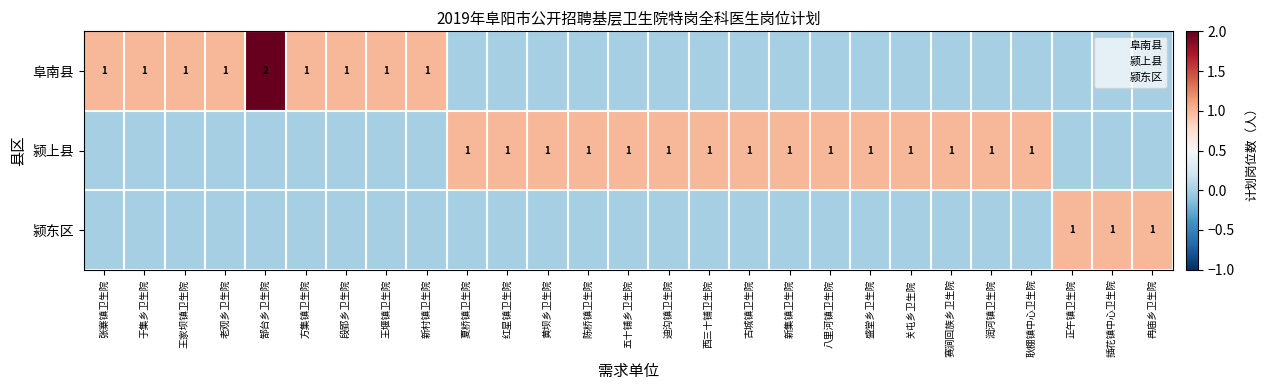

Is it true that 颍东区 equals 0 at 段郢乡卫生院?

True